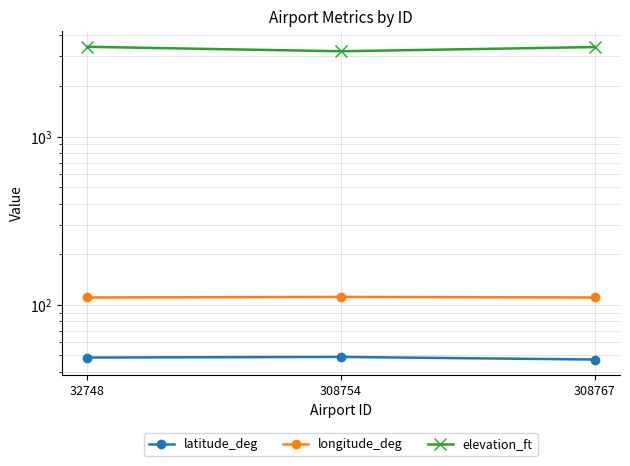

Which series has the largest total across all categories?

elevation_ft